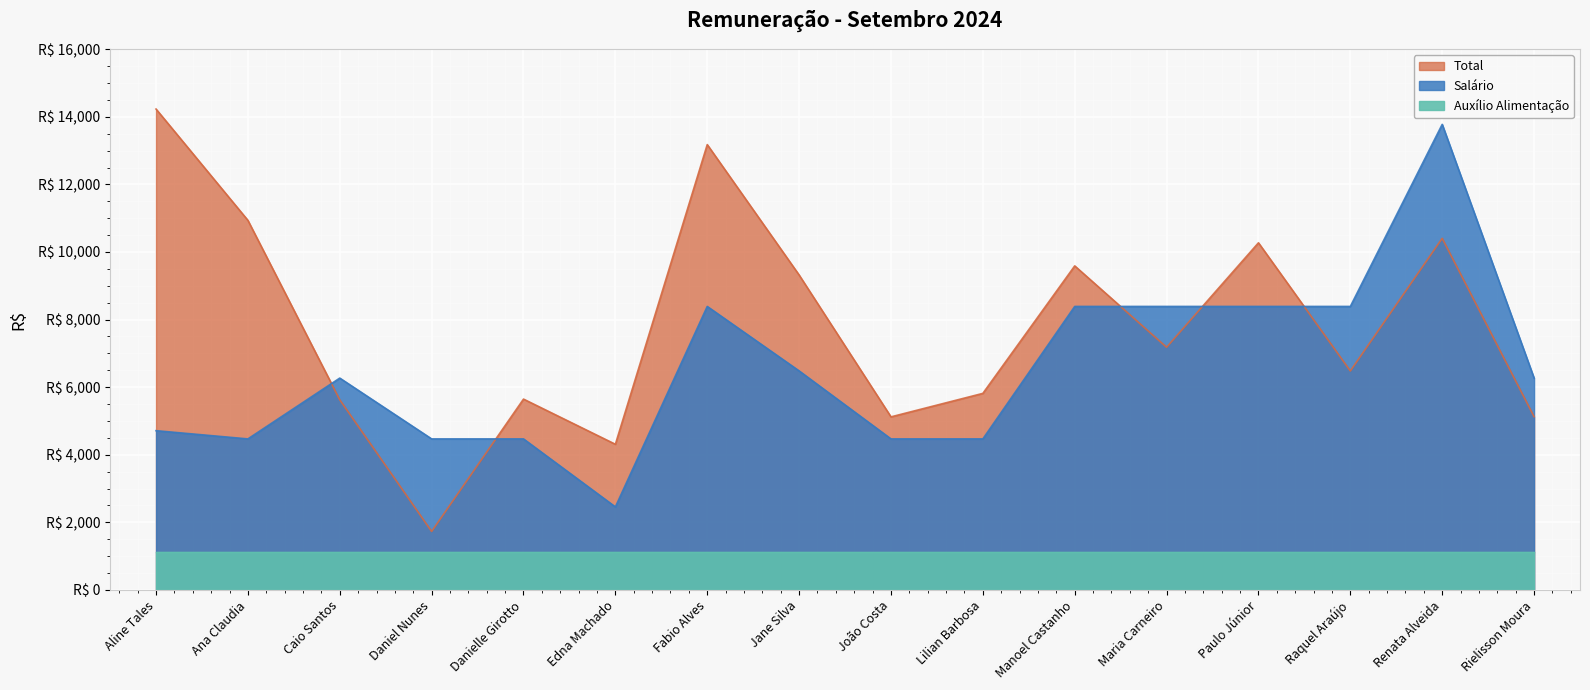

True or false: Total has more than 2 interior local peaks.

True